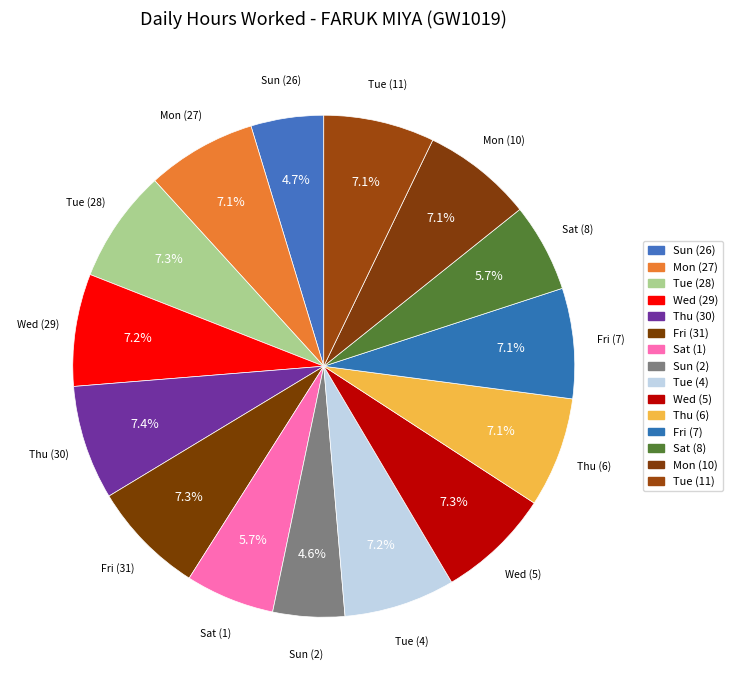

Combined, do Sat (1) and Sun (2) account for over 50%?

No